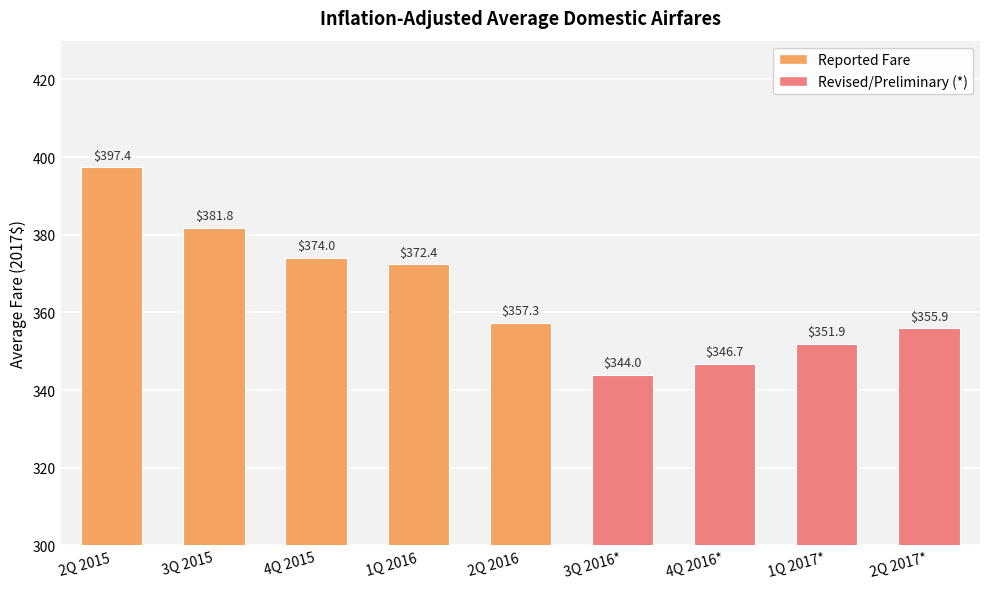

Which category has the lowest value across all series?

3Q 2016*